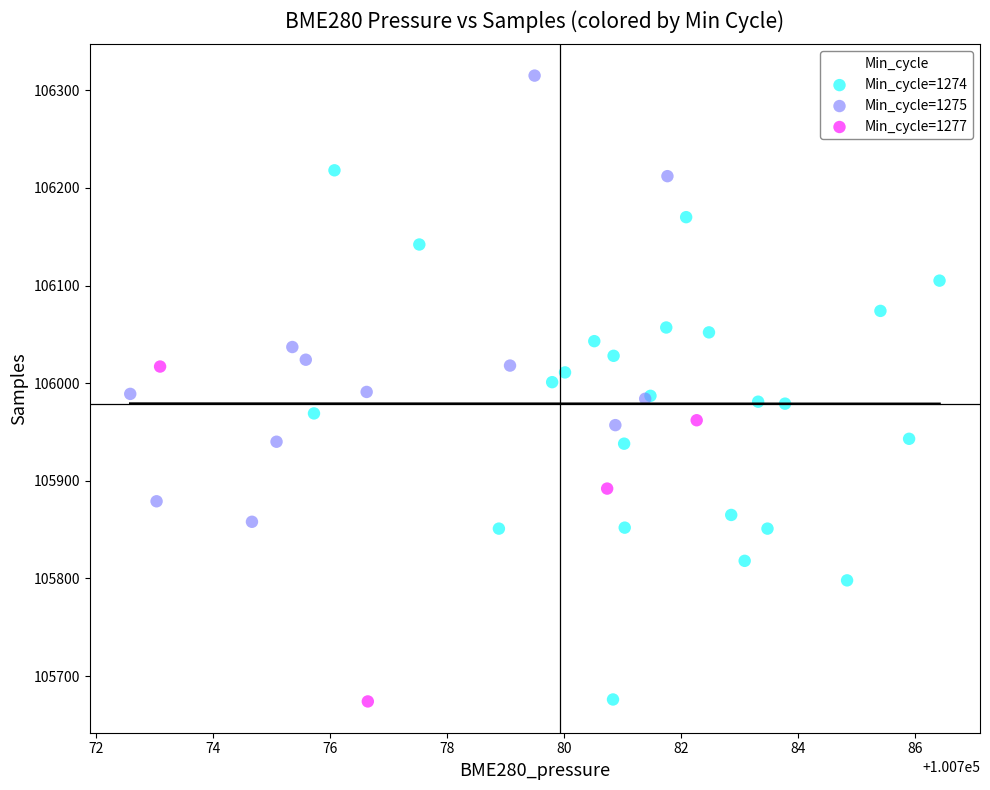

Which series reaches the maximum Y coordinate?

Min_cycle=1275